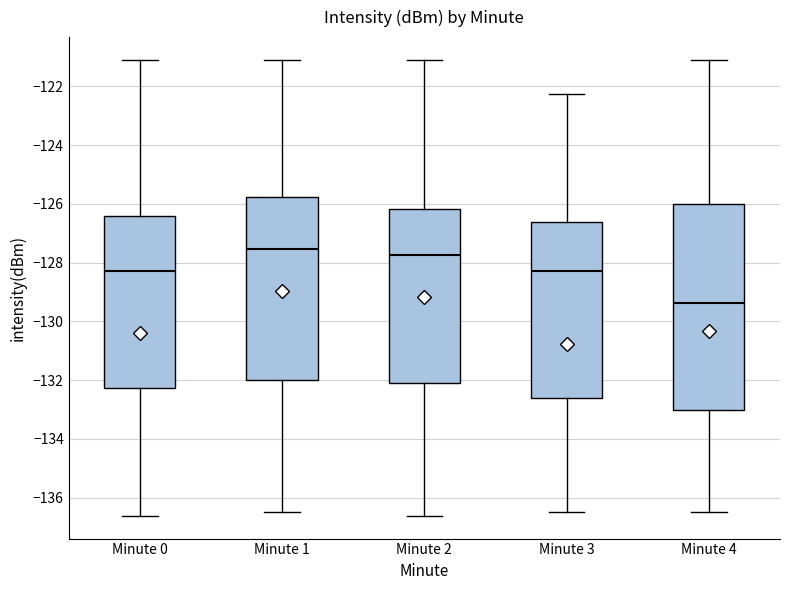

Reading left to right, transcribe this box plot: for each box, give where its median line is, the range the box spans, and where its two whiskers end, as read against the y-axis. The values are not printed on the chart, so give them approximately, as read against the axis.

Minute 0: median -128.2, box -132.2 to -126.4, whiskers -136.6 to -121.2
Minute 1: median -127.6, box -132.0 to -125.8, whiskers -136.4 to -121.2
Minute 2: median -127.8, box -132.0 to -126.2, whiskers -136.6 to -121.2
Minute 3: median -128.2, box -132.6 to -126.6, whiskers -136.4 to -122.2
Minute 4: median -129.4, box -133.0 to -126.0, whiskers -136.4 to -121.2